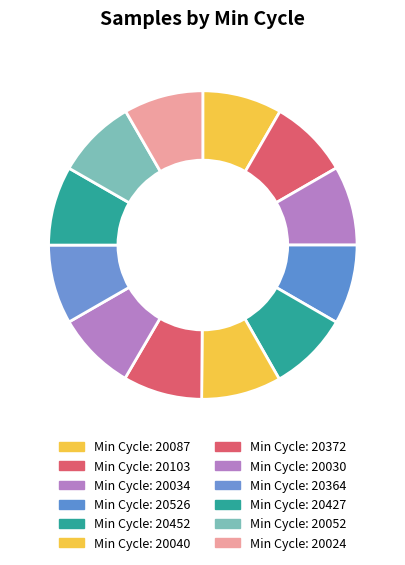

How many segments does this pie chart have?

12